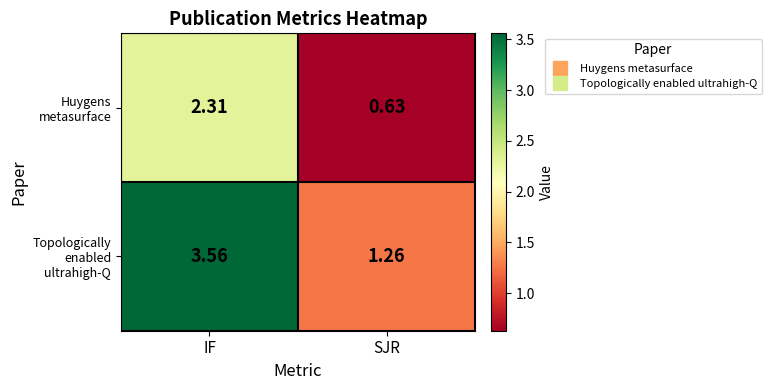

Which category has the highest value in the Huygens metasurface series?

IF